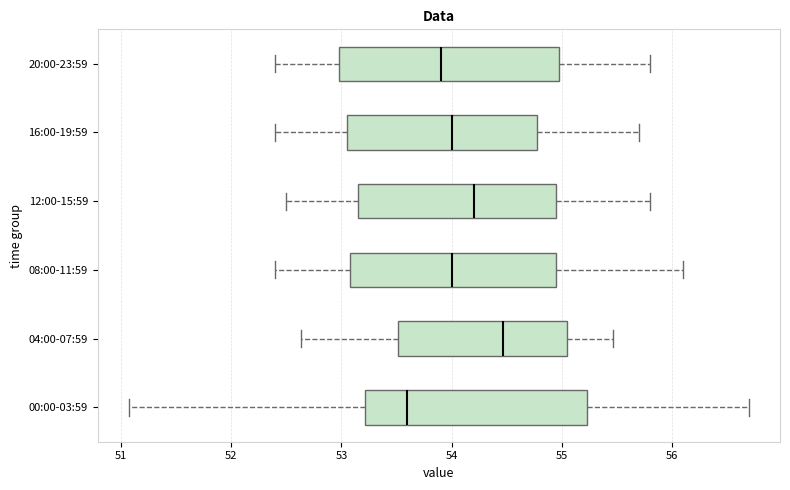

Which box's median line is the furthest to the right?

04:00-07:59